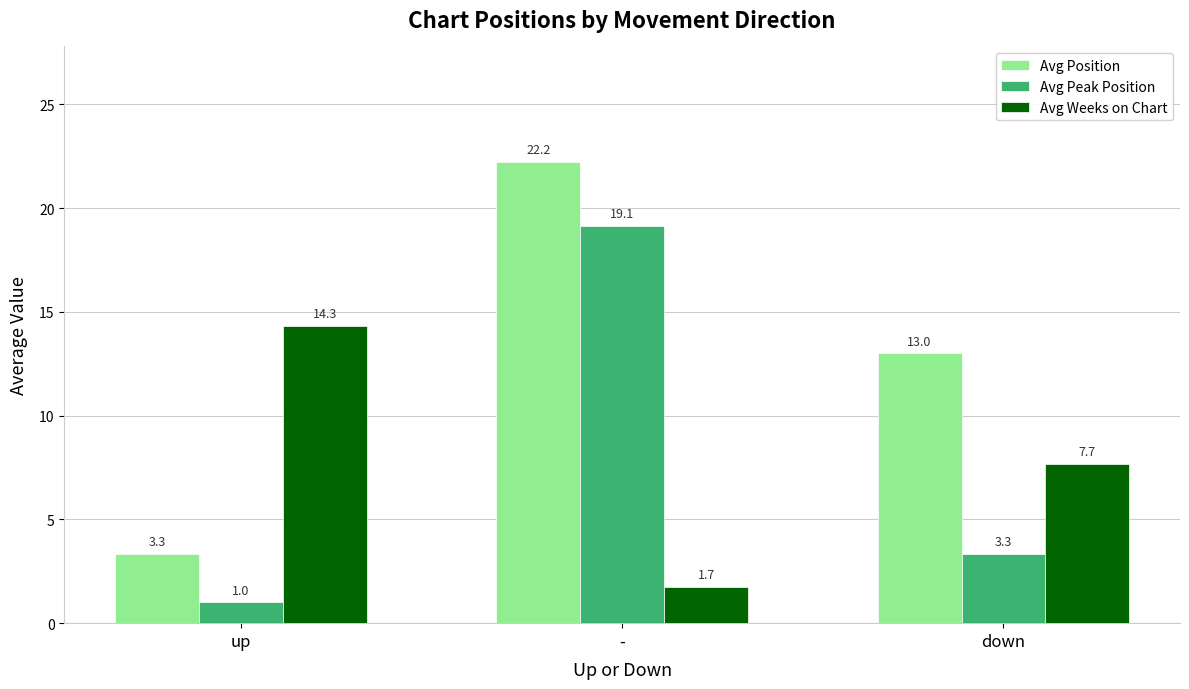

What is the highest value of the Avg Weeks on Chart series?

14.3